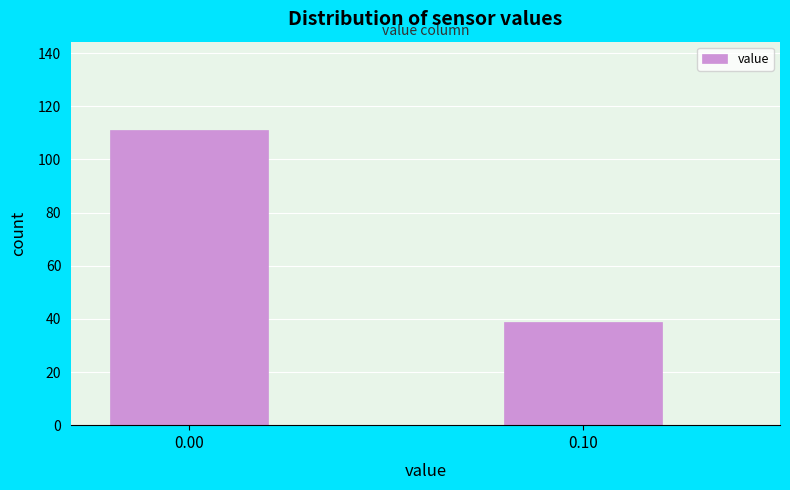

Reading left to right, extract all data points from this chart.

111	39